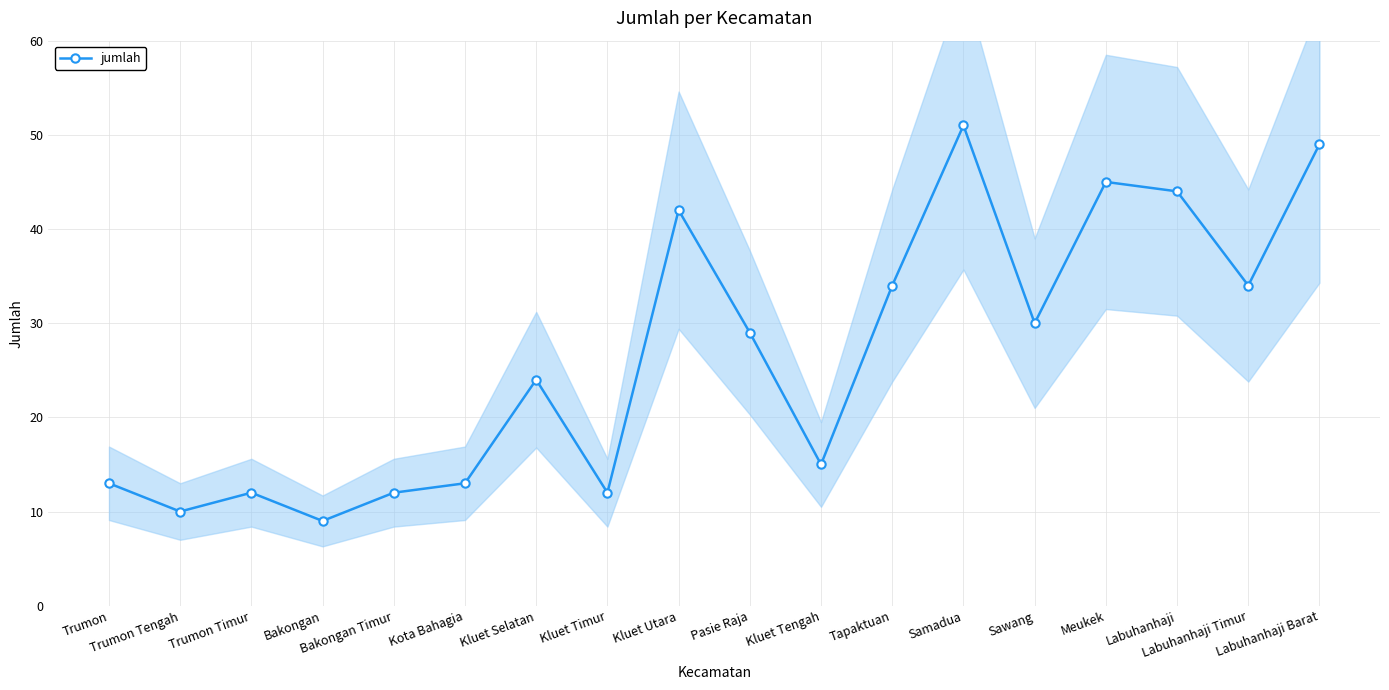

Where is the first local minimum?

Trumon Tengah